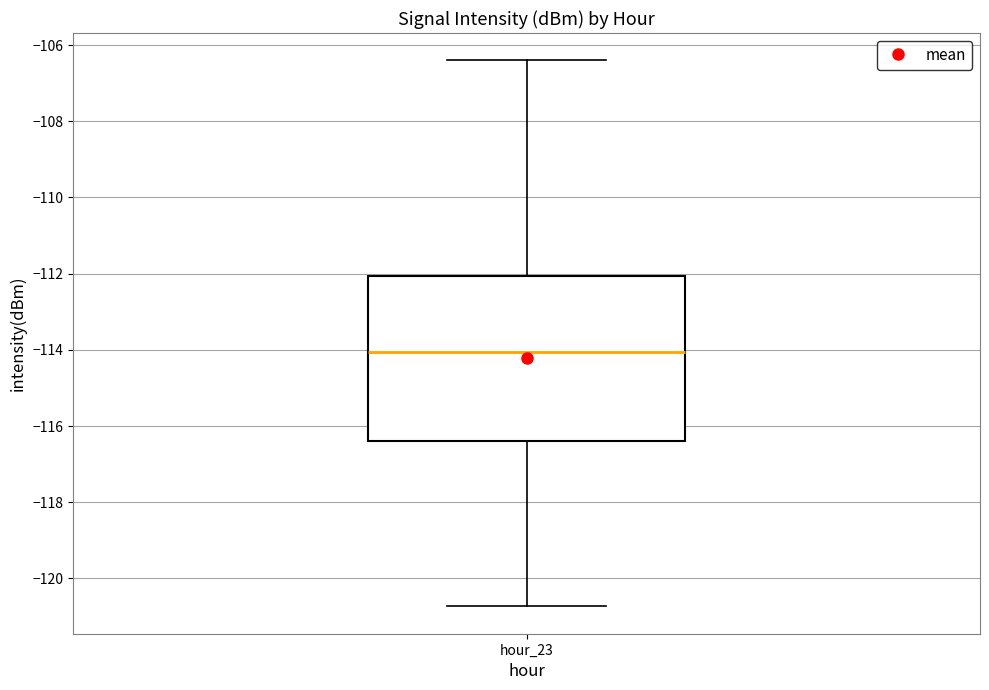

Where does the lower whisker of the box for hour_23 end on the y-axis? The values are not printed on the chart, so give them approximately, as read against the axis.

-120.8